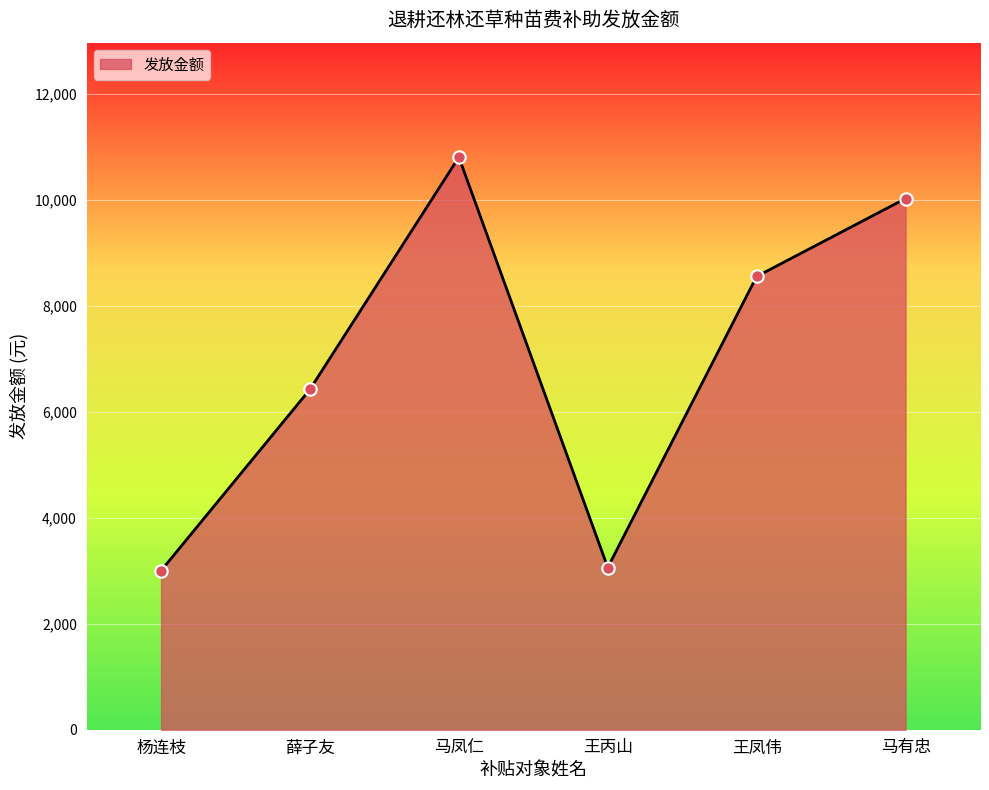

What is the ratio of the value at 马凤仁 to the value at 王丙山?

3.5